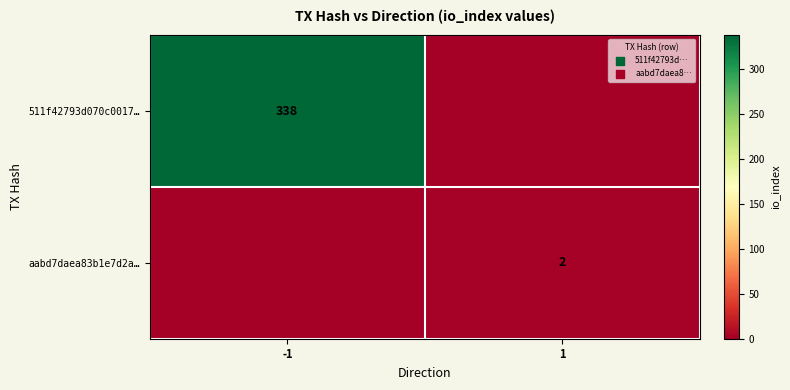

What is the difference between the highest and lowest values at 1?

2